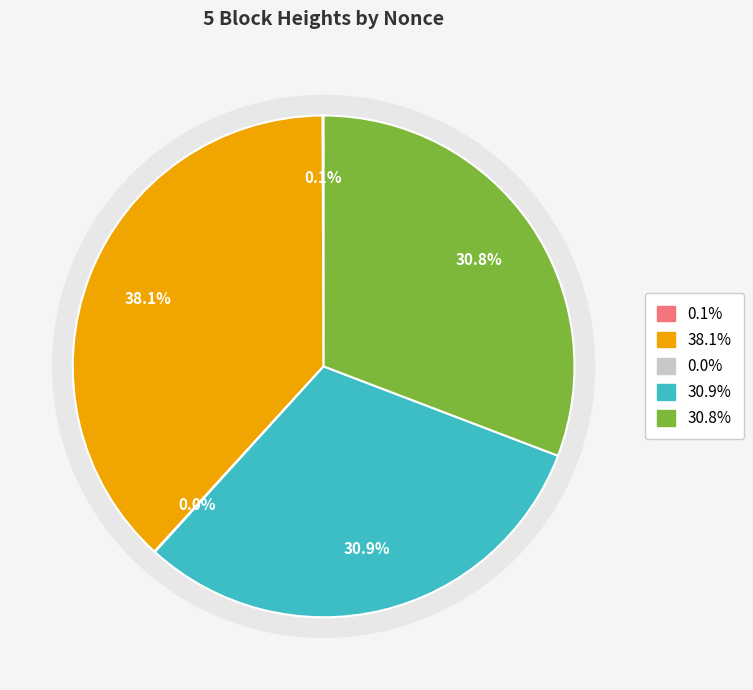

How many segments does this pie chart have?

5